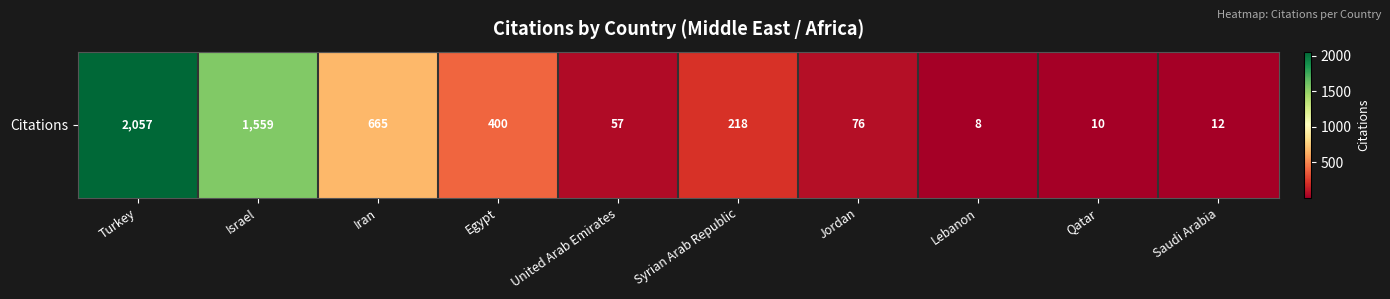

Reading left to right, transcribe all the data shown in this chart.

Turkey=2057	Israel=1559	Iran=665	Egypt=400	United Arab Emirates=57	Syrian Arab Republic=218	Jordan=76	Lebanon=8	Qatar=10	Saudi Arabia=12